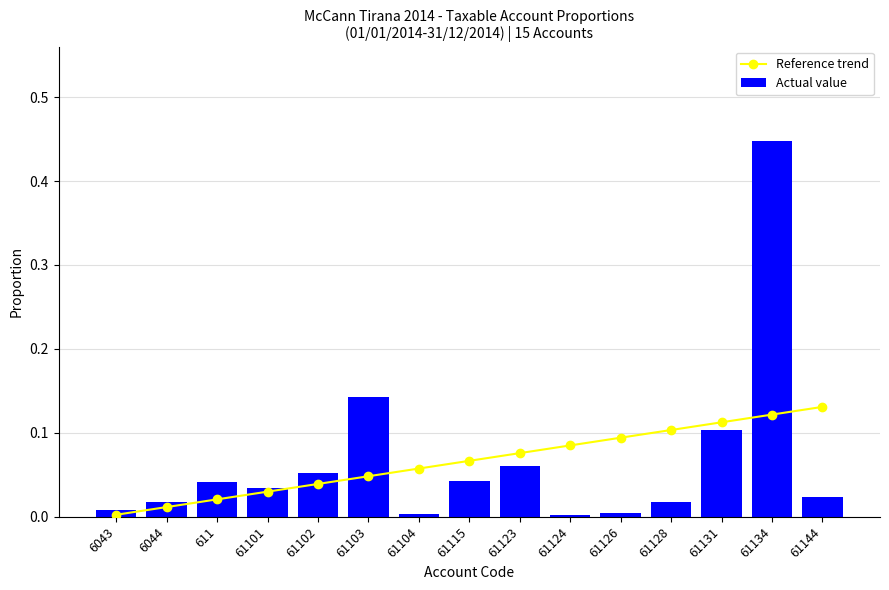

At which category is the sum across all series the highest?

61134